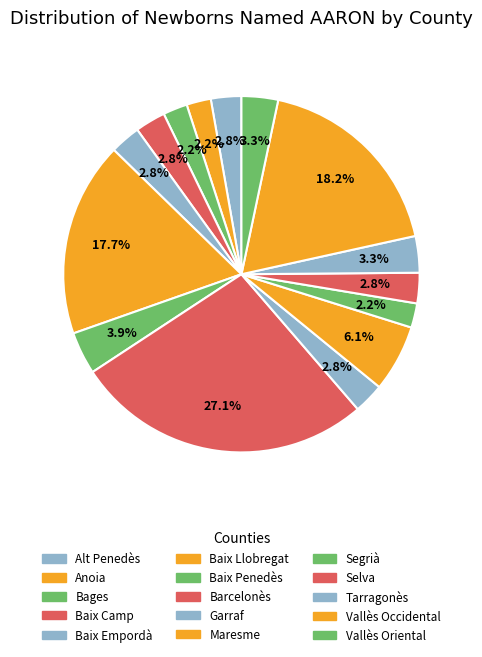

Does any single category account for the majority?

No